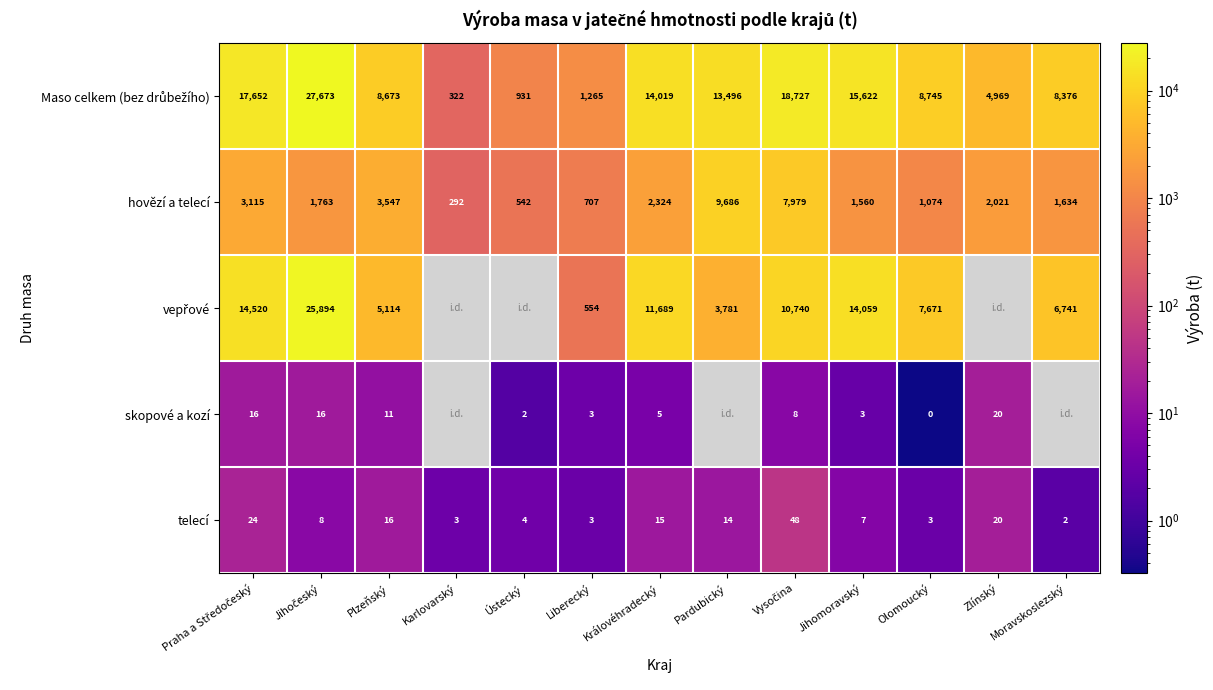

How many values in the hovězí a telecí series are below 1763?

6